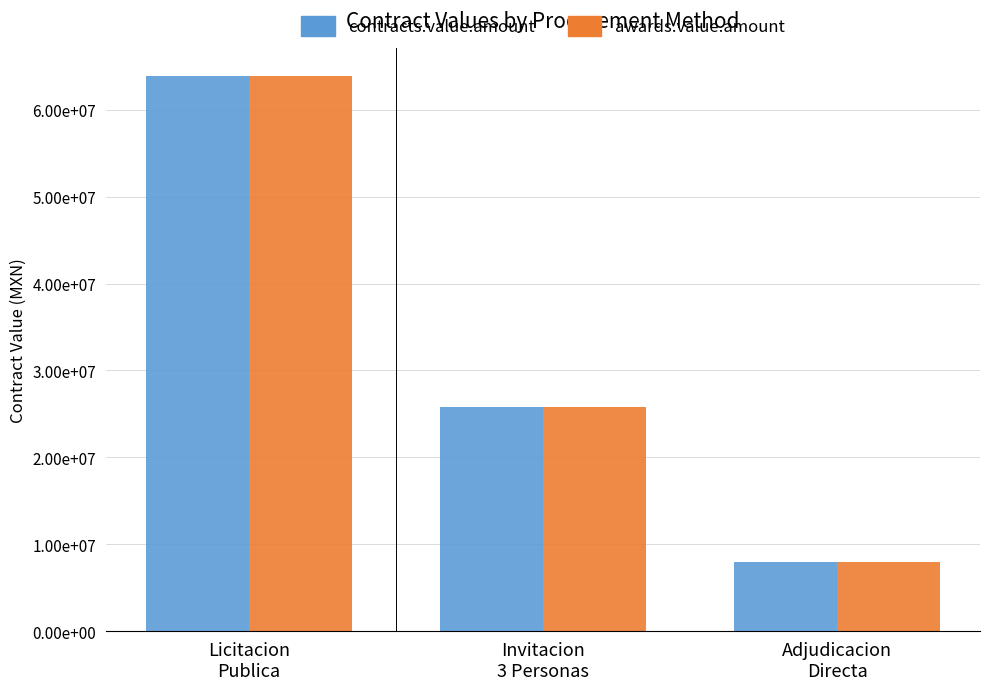

What are all the series names shown in the legend?

contracts.value.amount, awards.value.amount